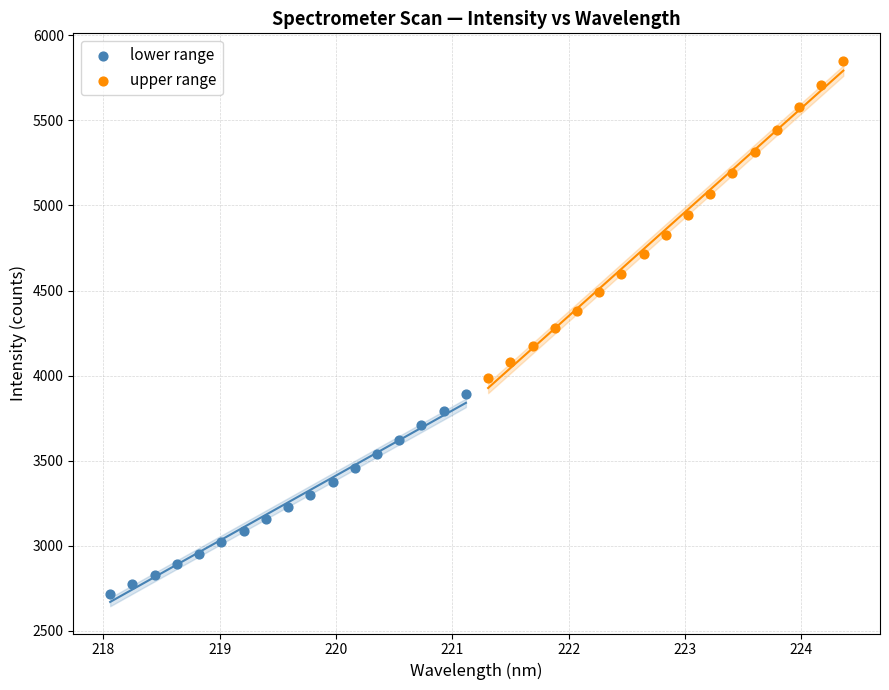

Which series has the widest spread of Y values?

upper range